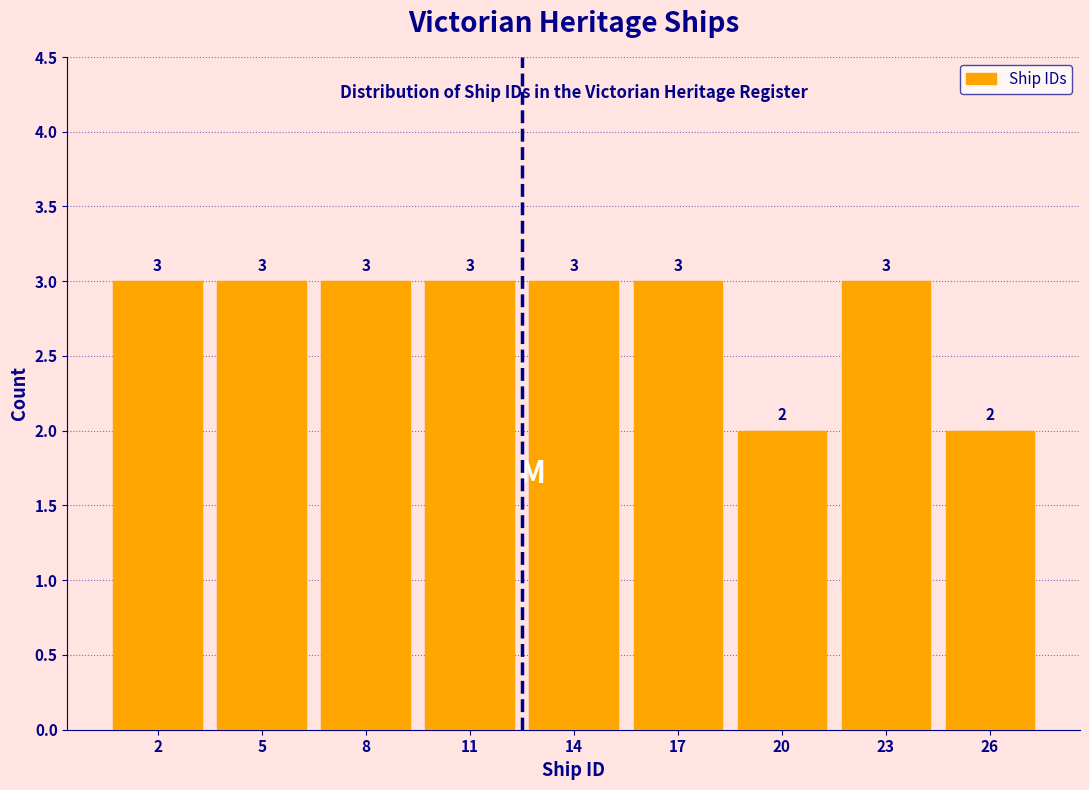

Reading left to right, what are all the values shown in this chart?

2=3	5=3	8=3	11=3	14=3	17=3	20=2	23=3	26=2